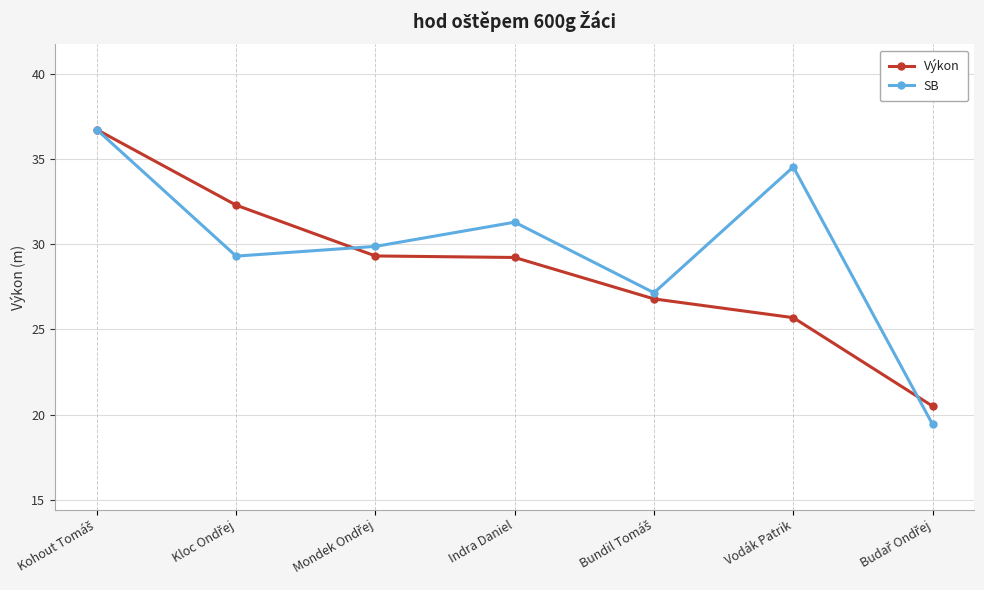

True or false: Výkon has more than 1 points higher than both neighbors.

False